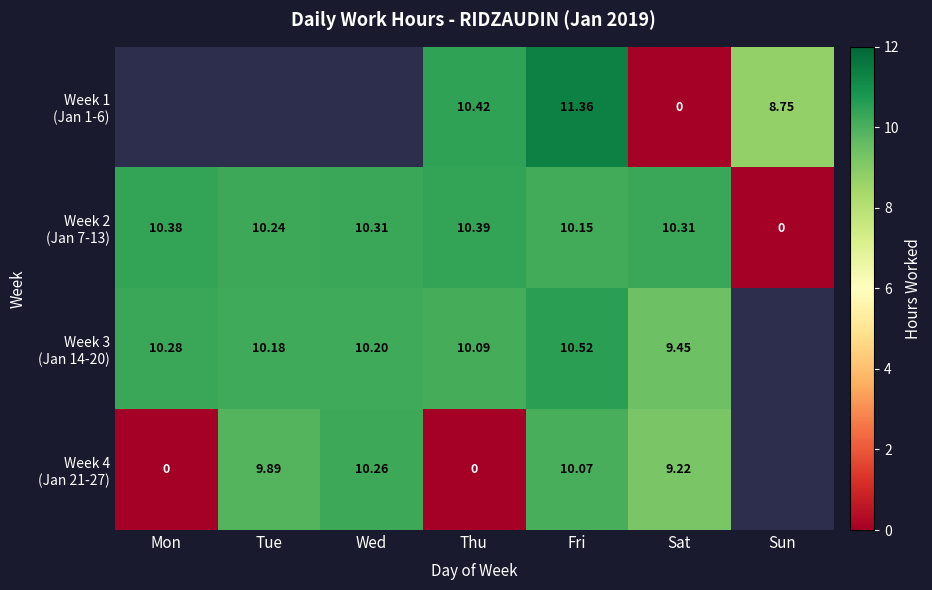

What is the difference between the highest and lowest values at Sun?

8.8